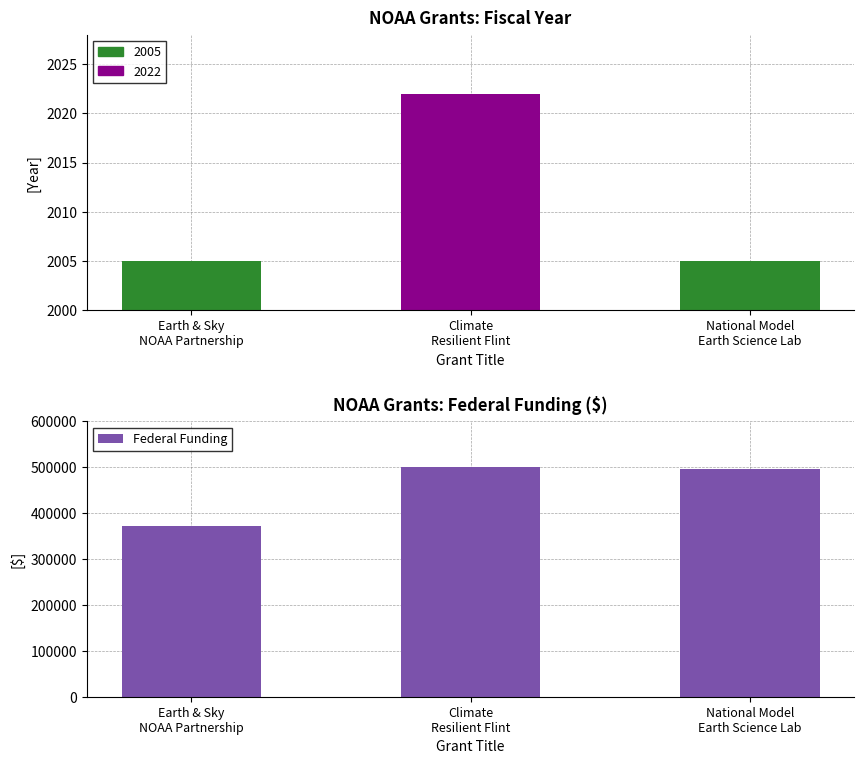

List the labels in order of Fiscal Year value, smallest first.

Earth & Sky
NOAA Partnership, National Model
Earth Science Lab, Climate
Resilient Flint